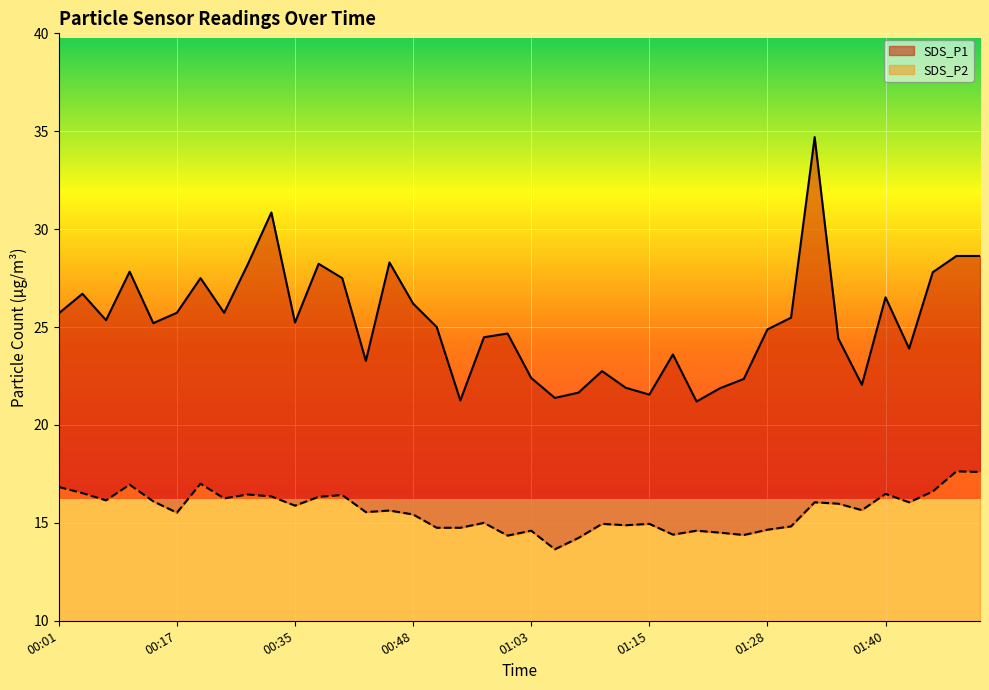

Does the chart display data point markers on the line(s)?

No